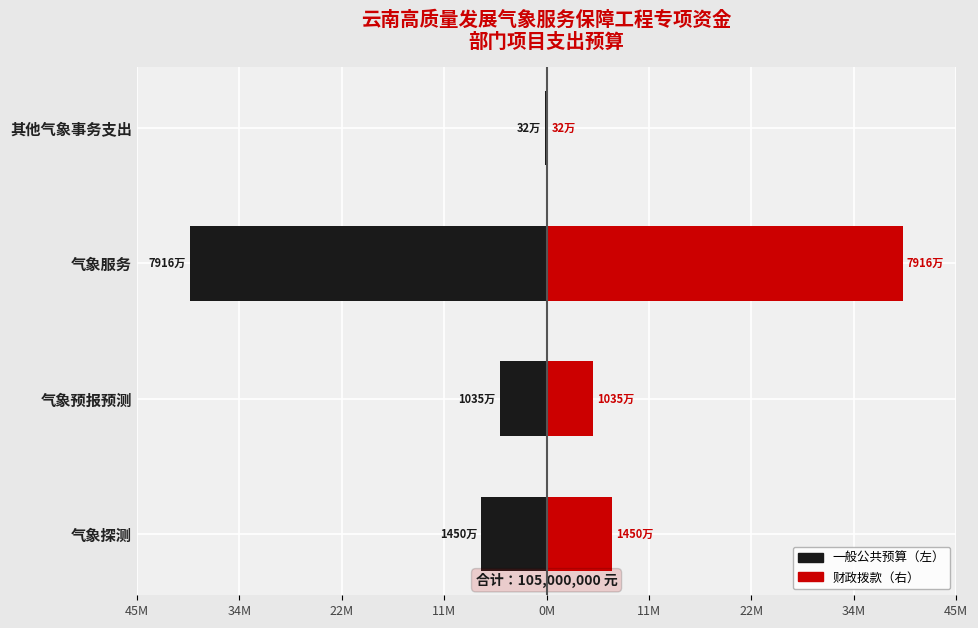

How many bars are there in total?

8